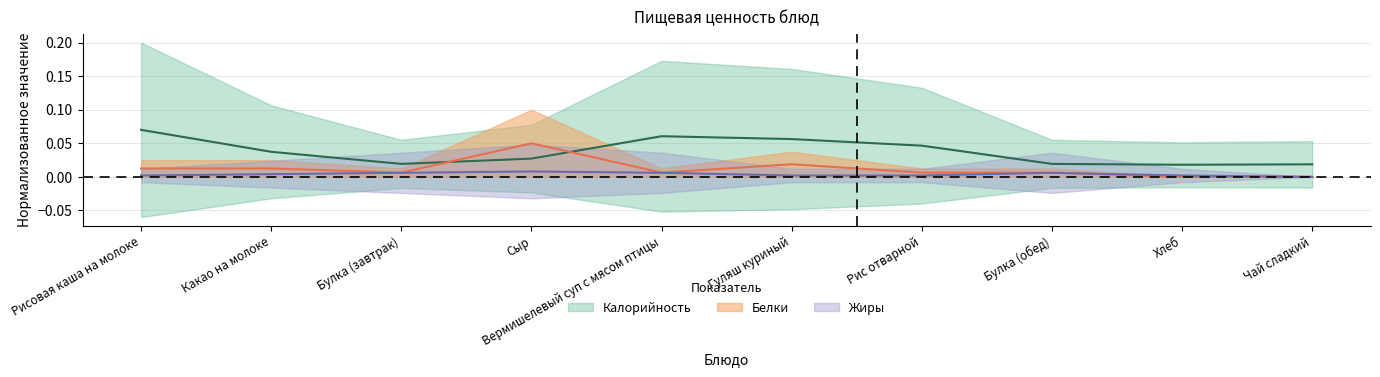

What is the label of the 7th point from the right?

Сыр